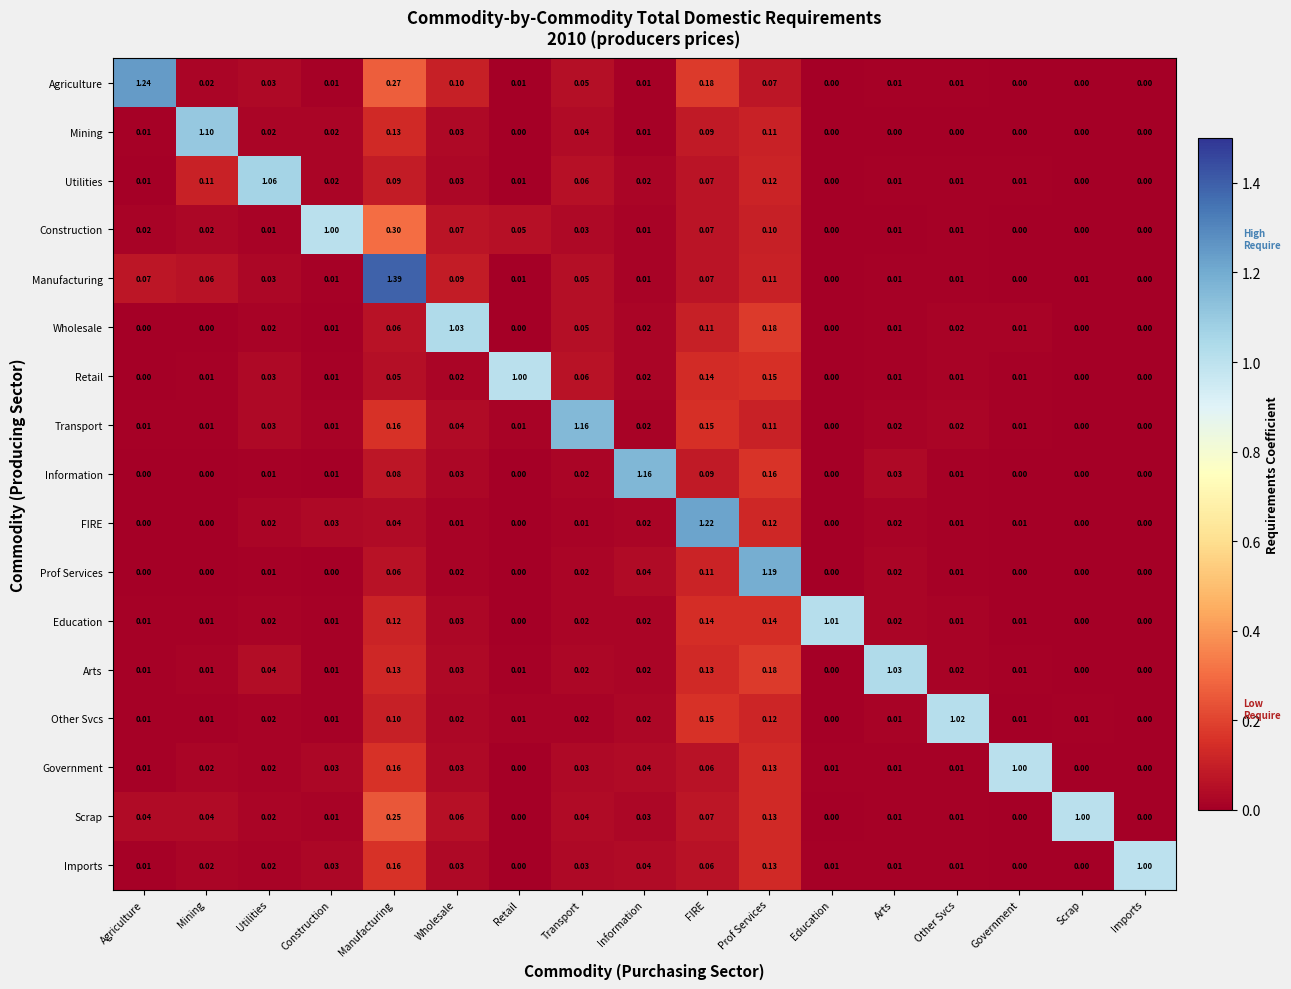

Which series has the widest spread of values?

Manufacturing